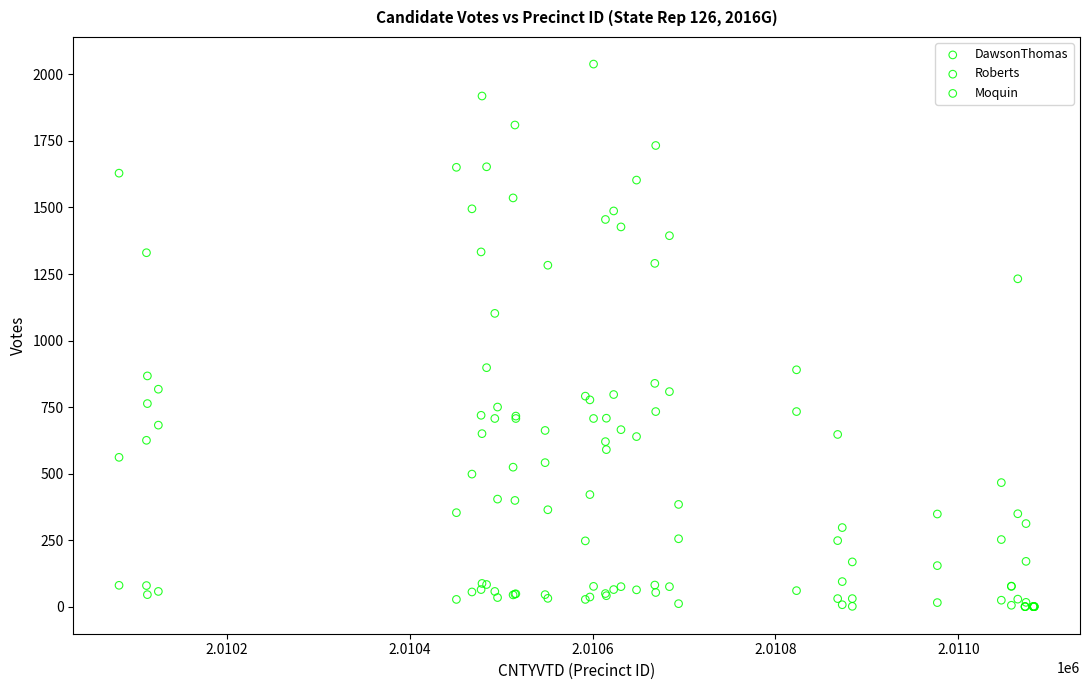

Across all series, what Y value is closest to 1019?

1102